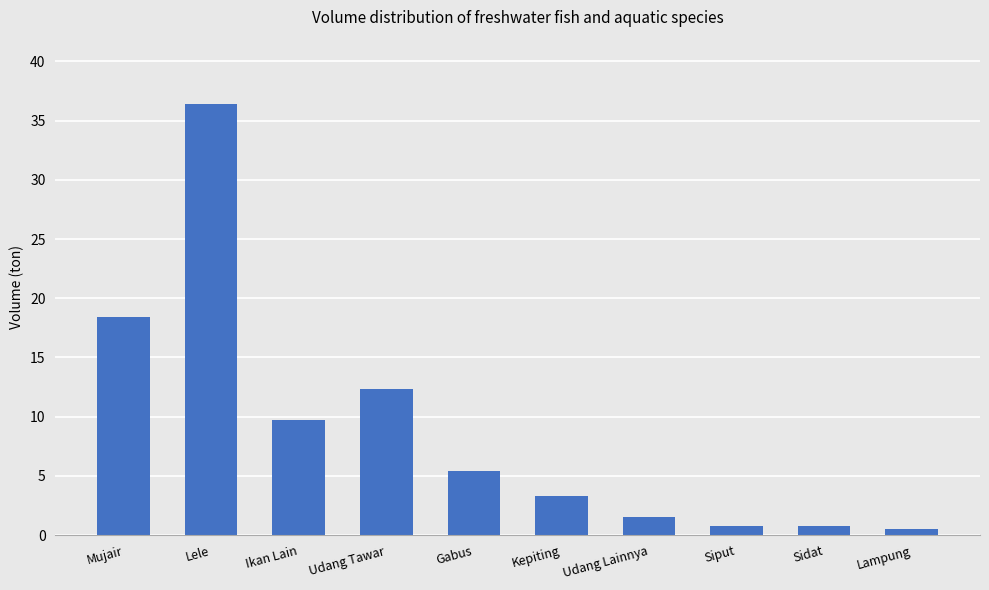

What position from the right is Udang Tawar?

7